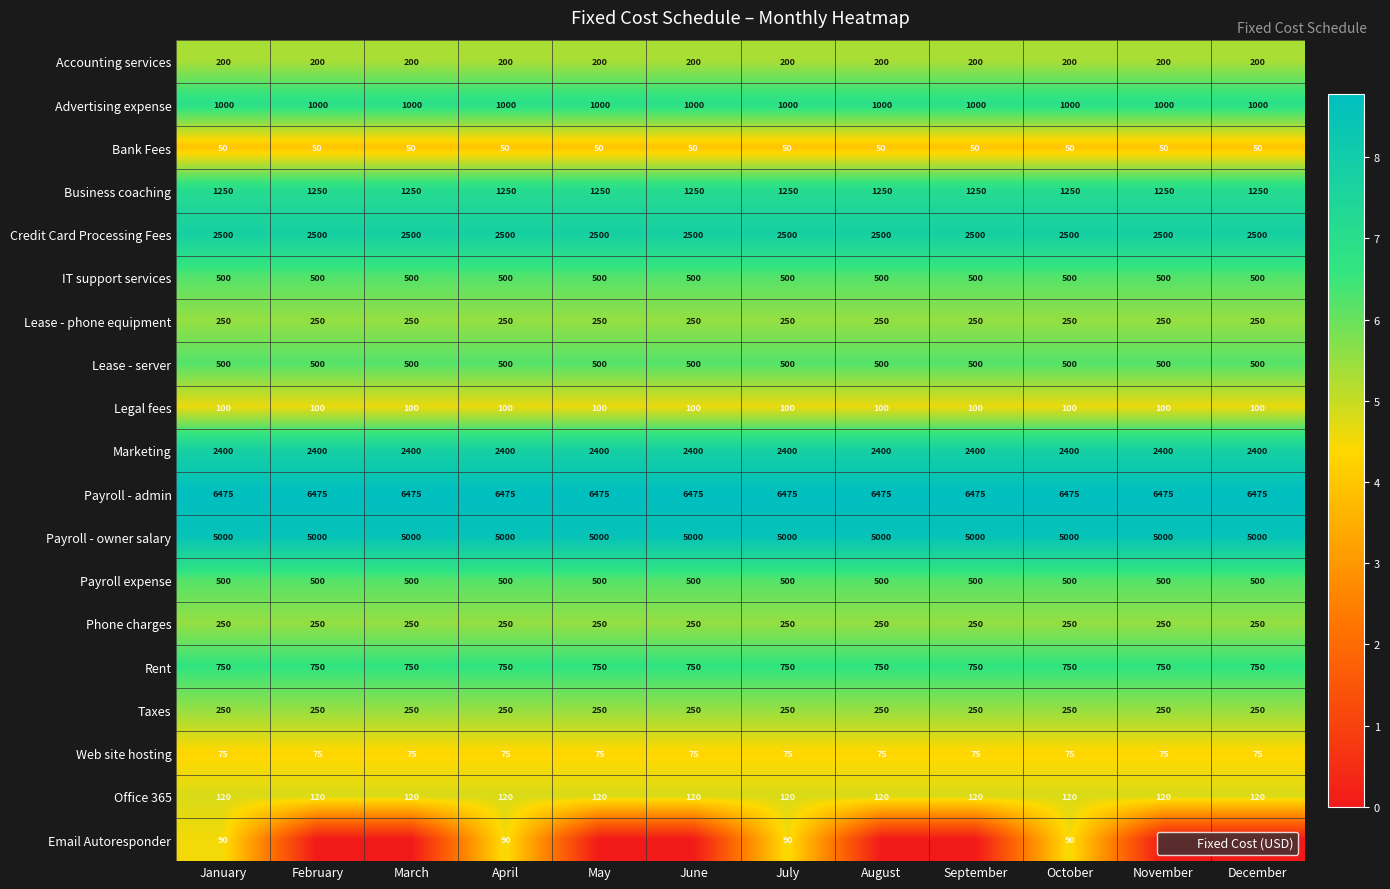

Is it true that Payroll - admin equals 8.8 at December?

True